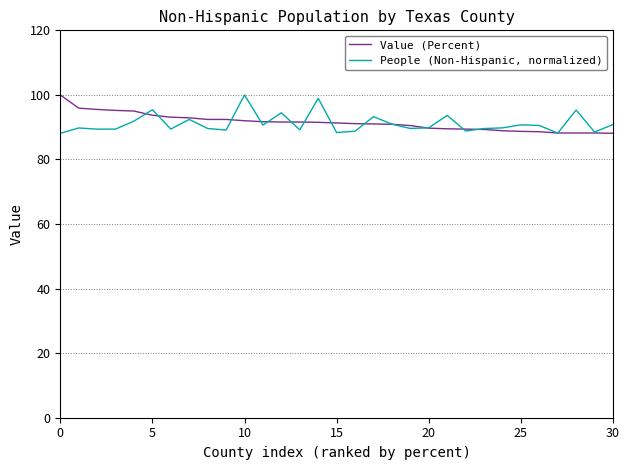

List the series in order of their overall mean, lowest first.

People (Non-Hispanic, normalized), Value (Percent)